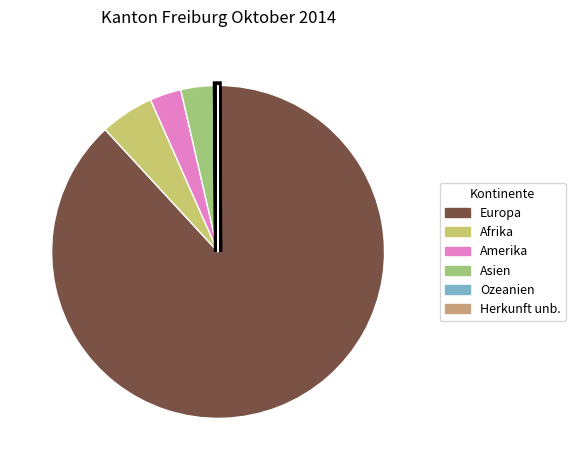

Is there any slice that represents more than half of the pie?

Yes